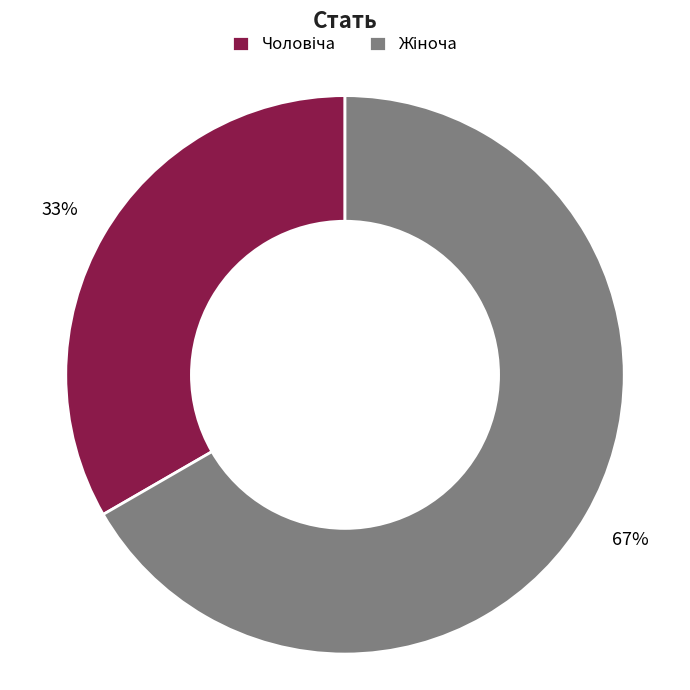

Is there any slice that represents more than half of the pie?

Yes